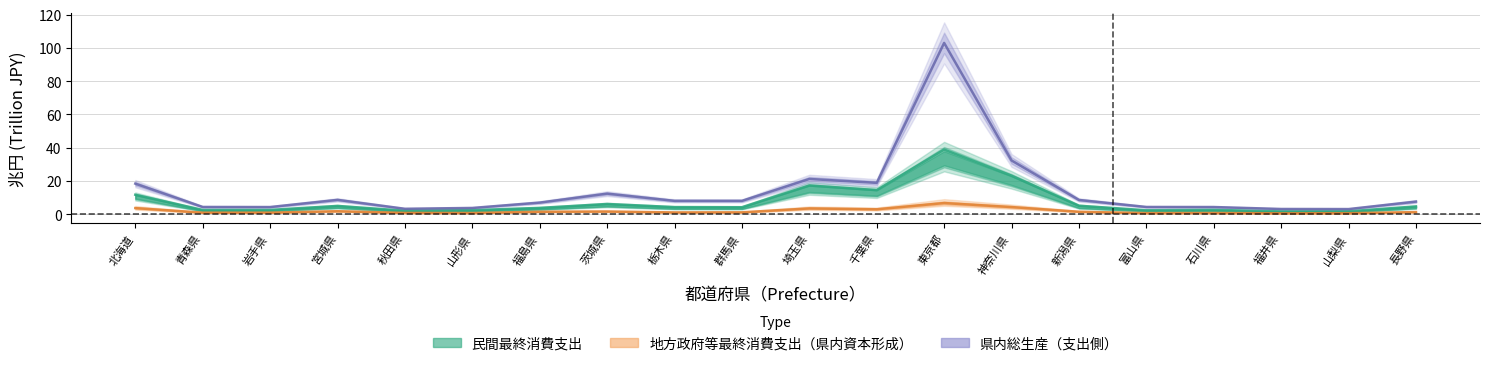

Which category has the highest value in the 地方政府等最終消費支出 series?

東京都